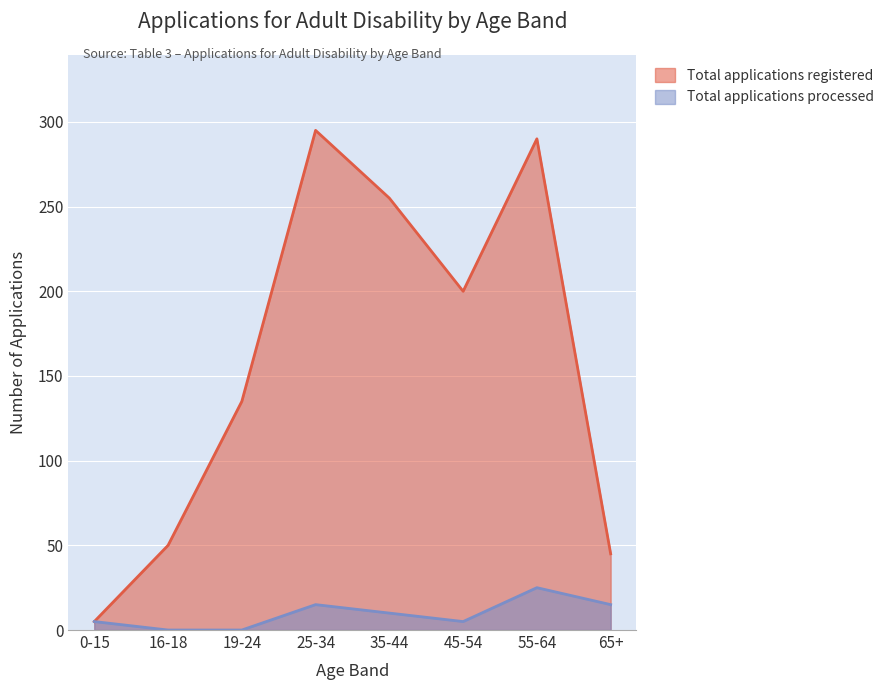

Where is Total applications registered nearest to the value 150?

19-24